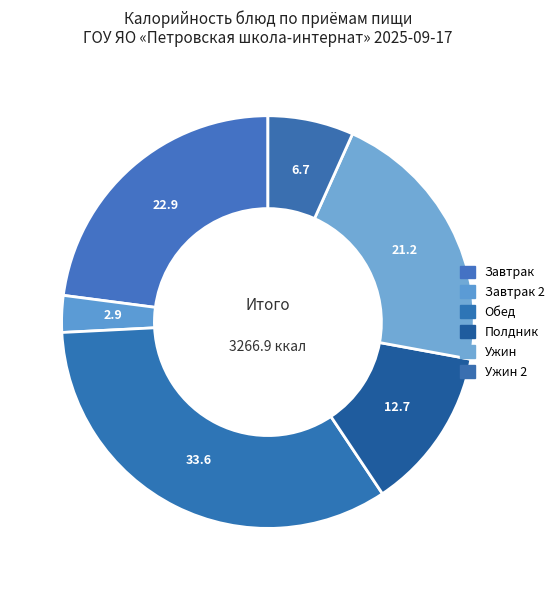

What is the smallest slice in the pie chart?

Завтрак 2